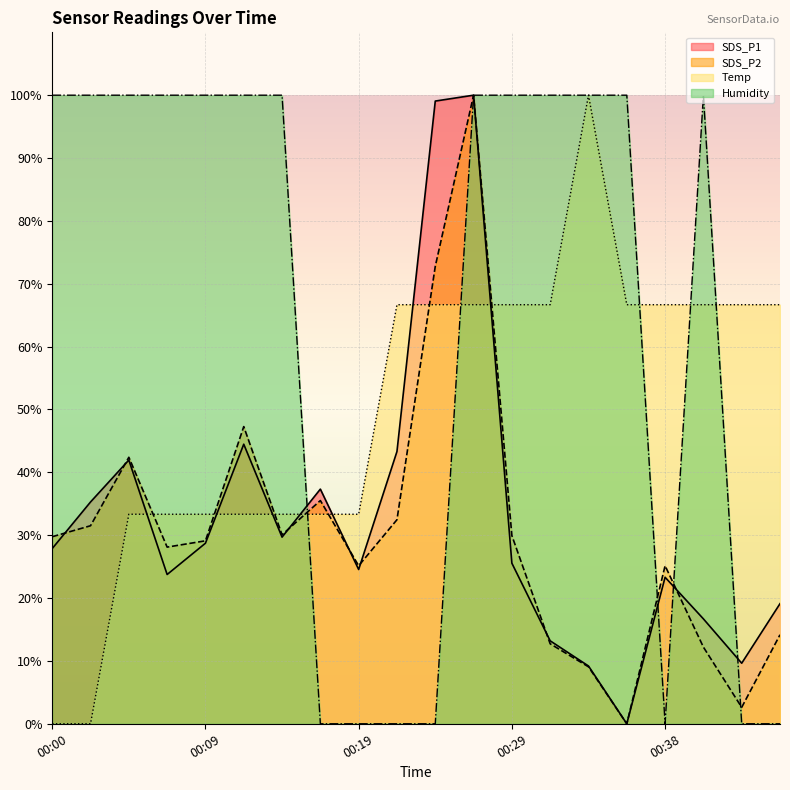

How many values in Humidity are above zero?

13